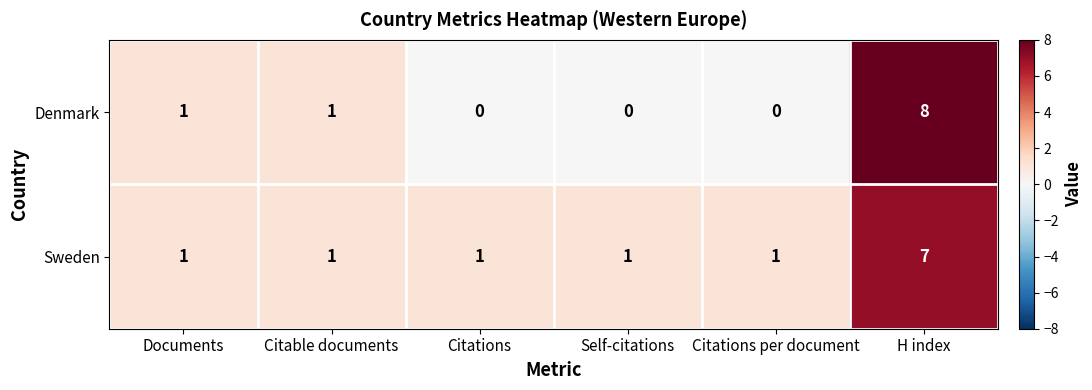

Rank the series at Self-citations from highest to lowest value.

Sweden, Denmark